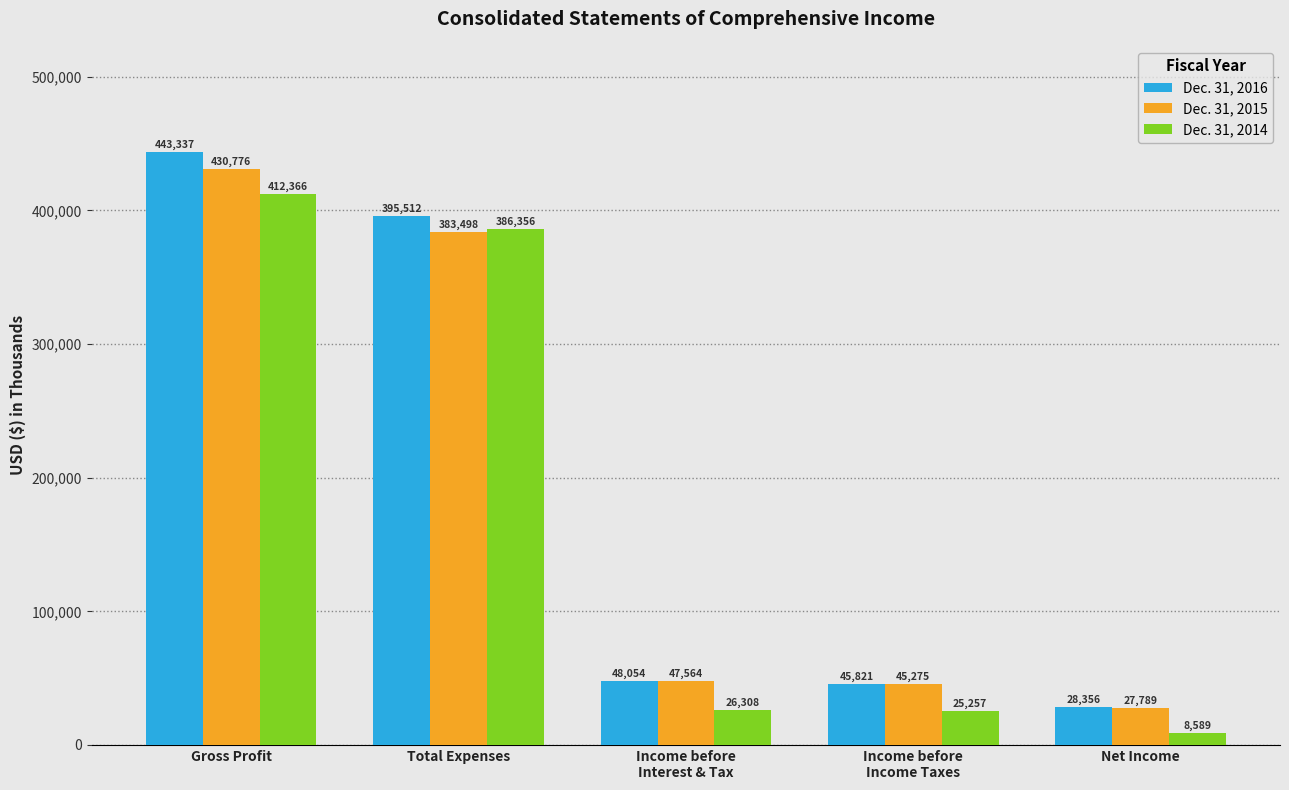

What position from the left is Income before
Income Taxes?

4